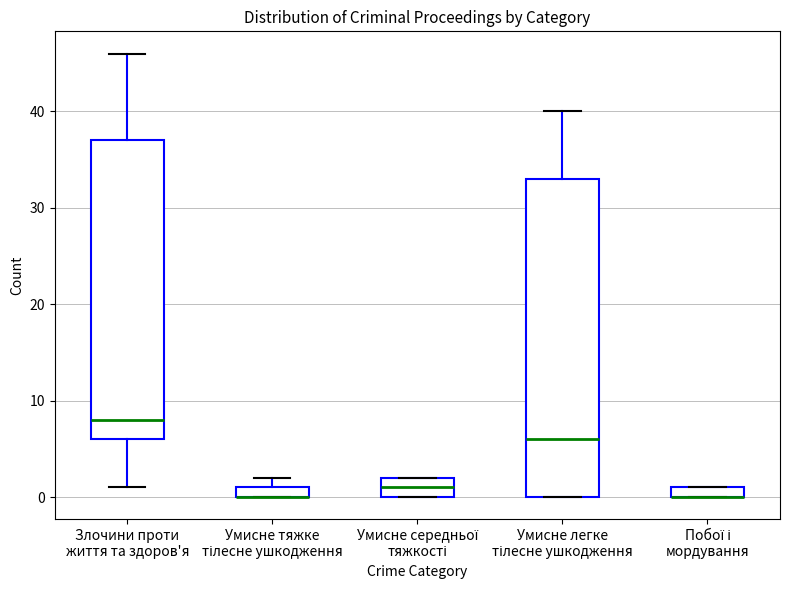

Comparing the boxes themselves (not the whiskers), which one is the tallest?

Умисне легке тілесне ушкодження